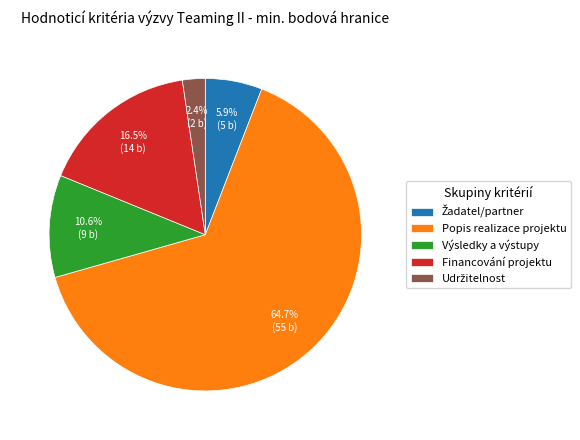

What is the majority slice?

Popis realizace projektu